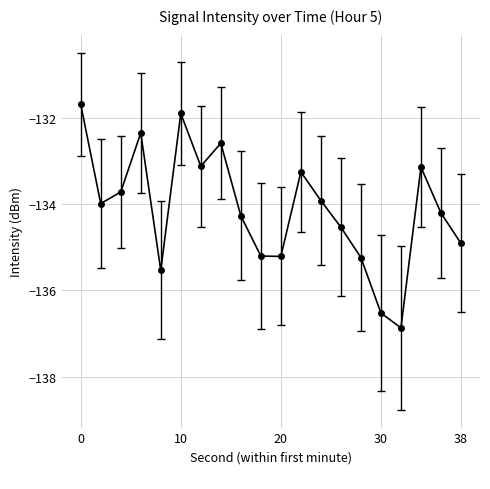

Count the number of values greater than -133.

4